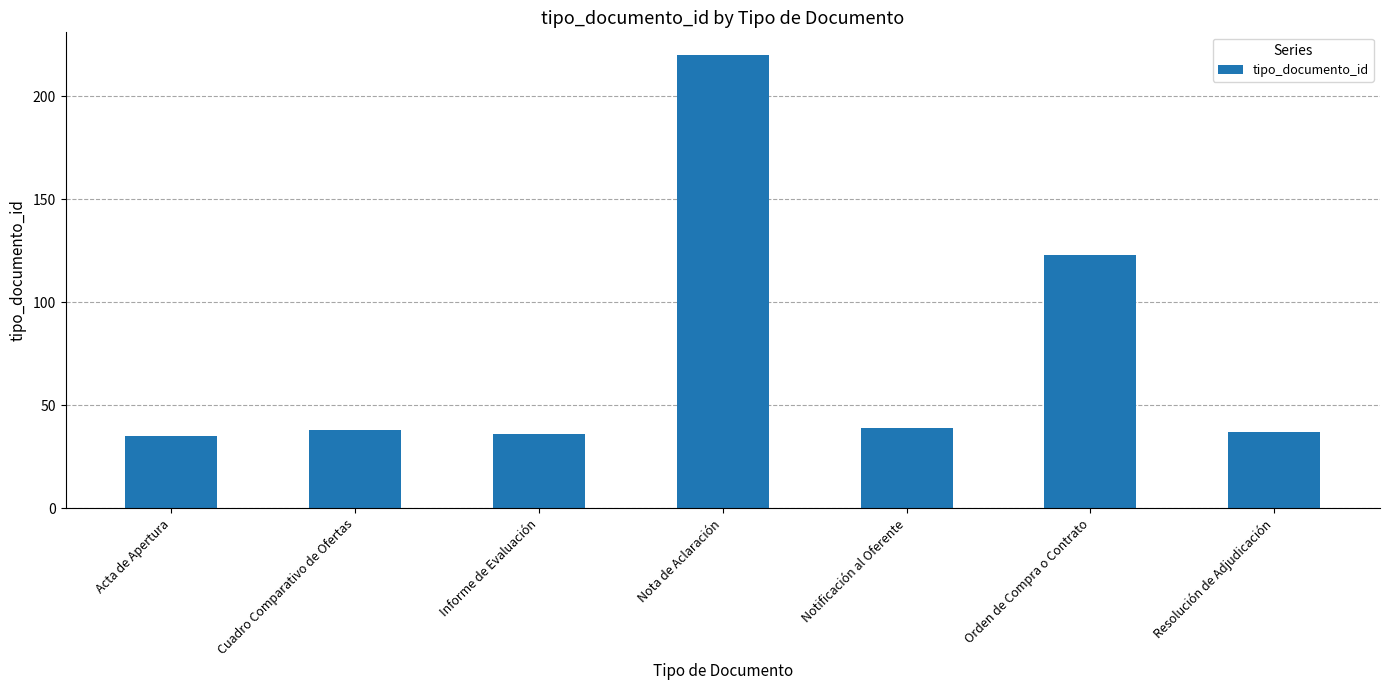

What is the difference between the values at Notificación al Oferente and Nota de Aclaración?

181